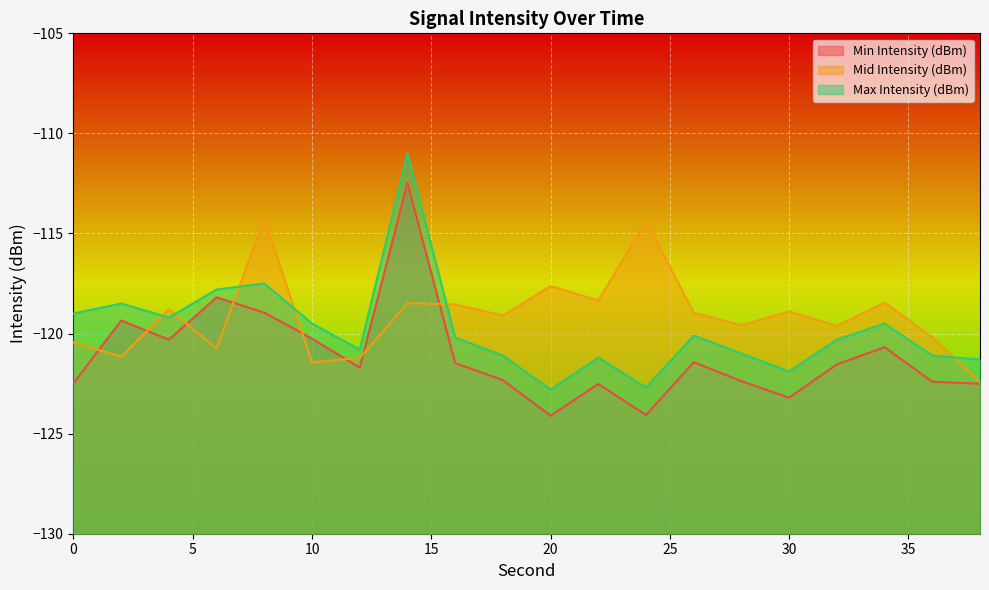

What are all the series names shown in the legend?

Min Intensity (dBm), Mid Intensity (dBm), Max Intensity (dBm)